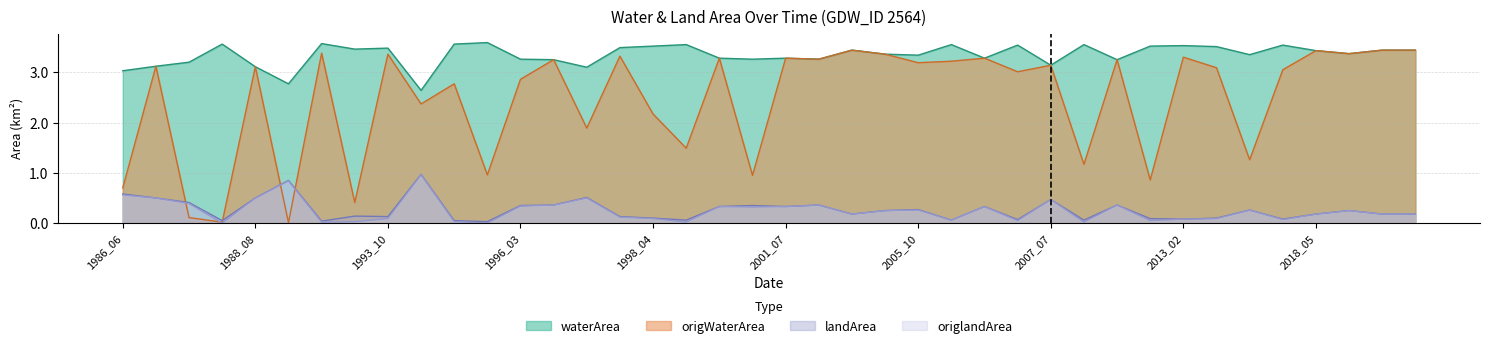

Which series has the largest total across all categories?

waterArea